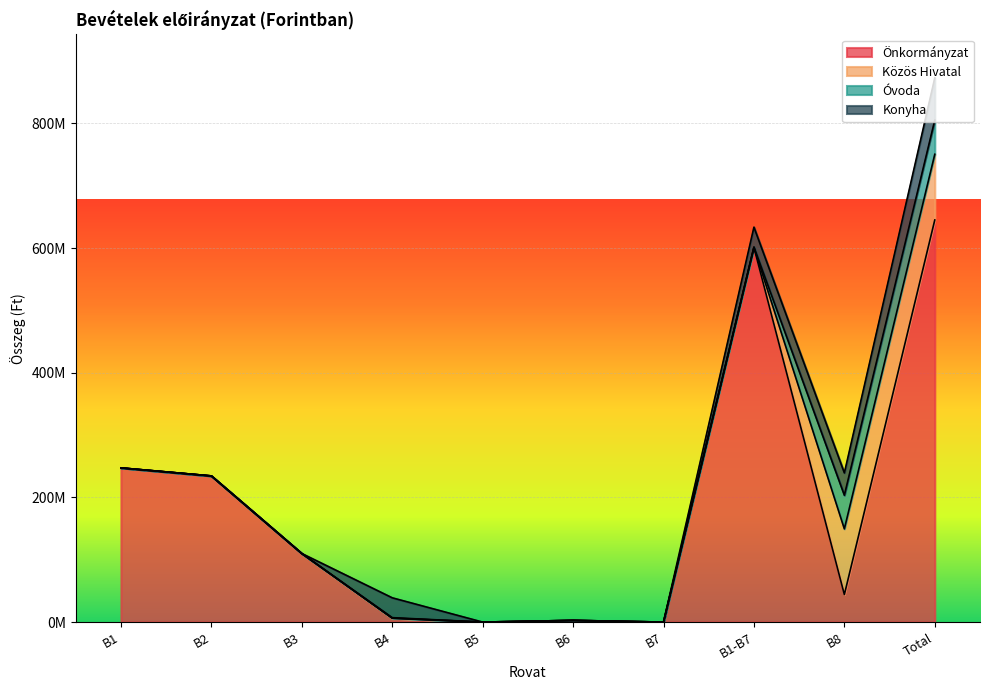

Is it true that Önkormányzat equals 644996021 at Total?

True